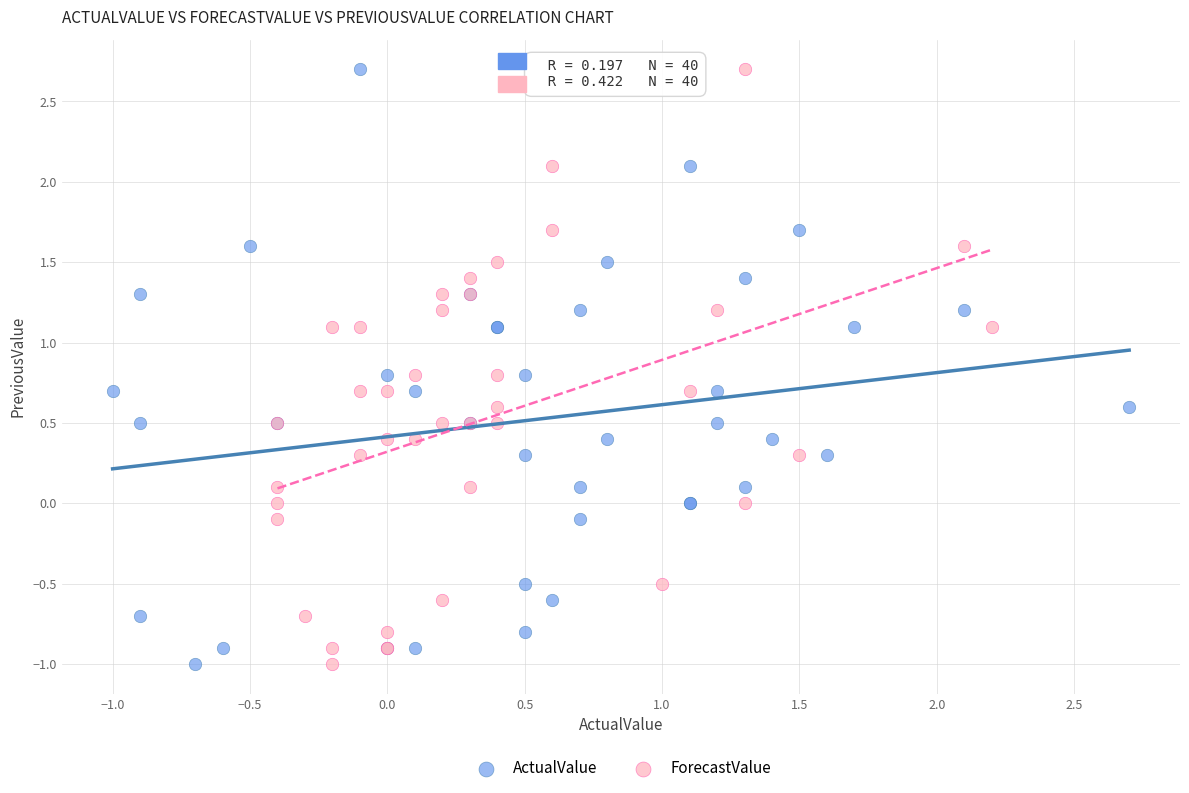

What are all the series names shown in the legend?

ActualValue, ForecastValue